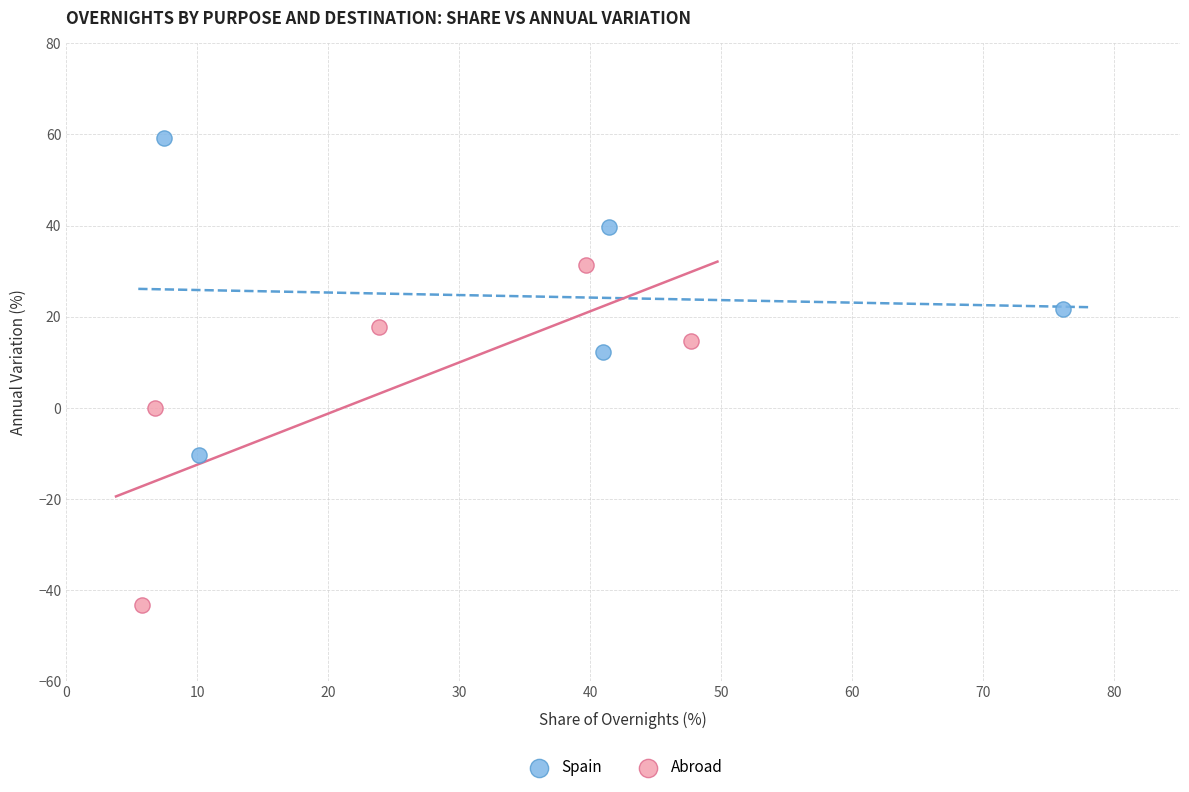

What are all the series names shown in the legend?

Spain, Abroad